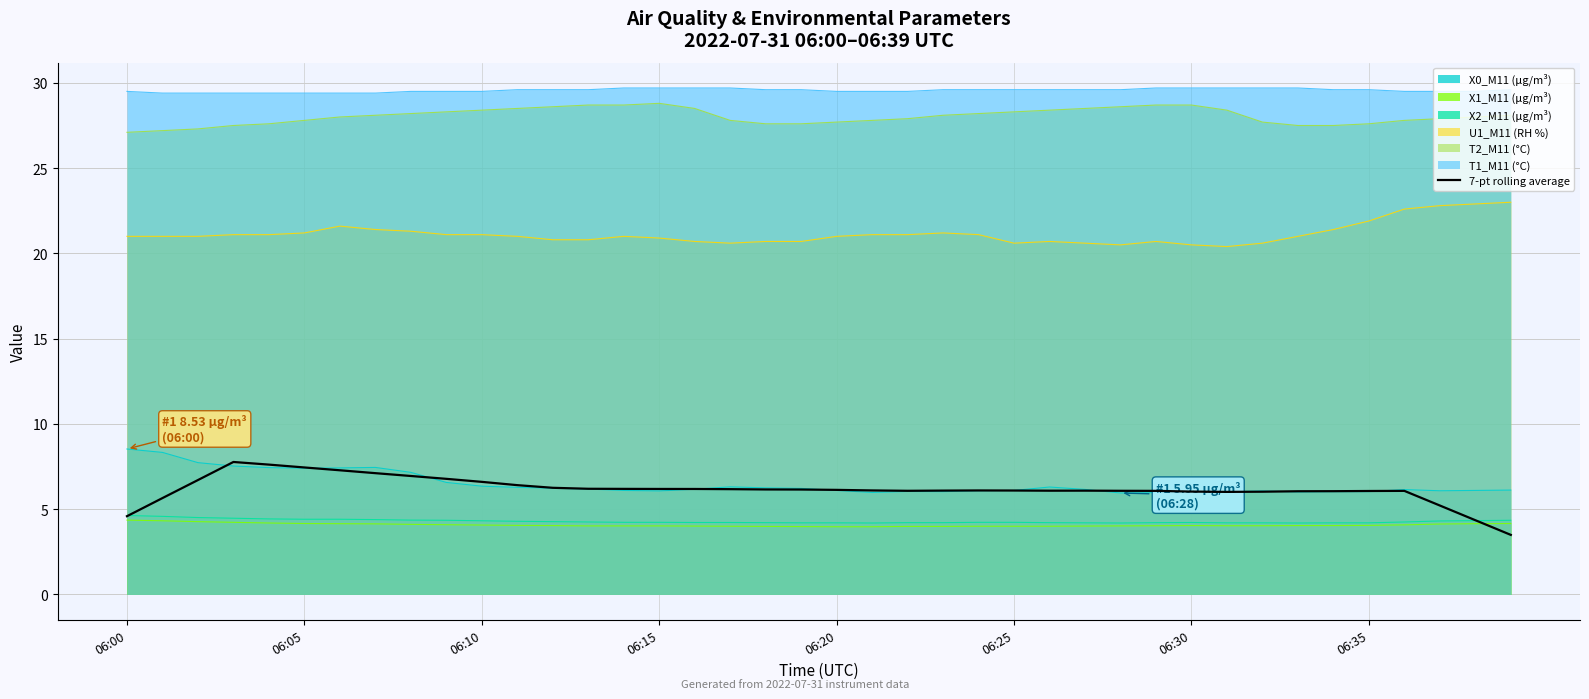

How many categories are shown in the chart?

40